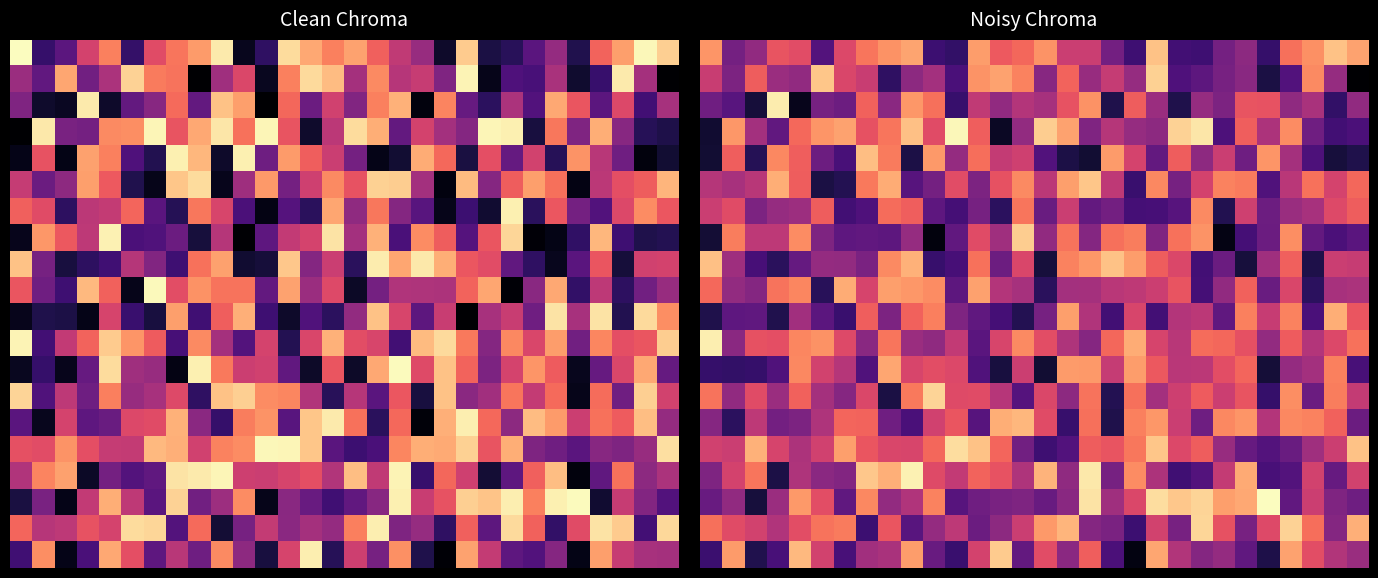

What is the smallest value displayed?

4.0